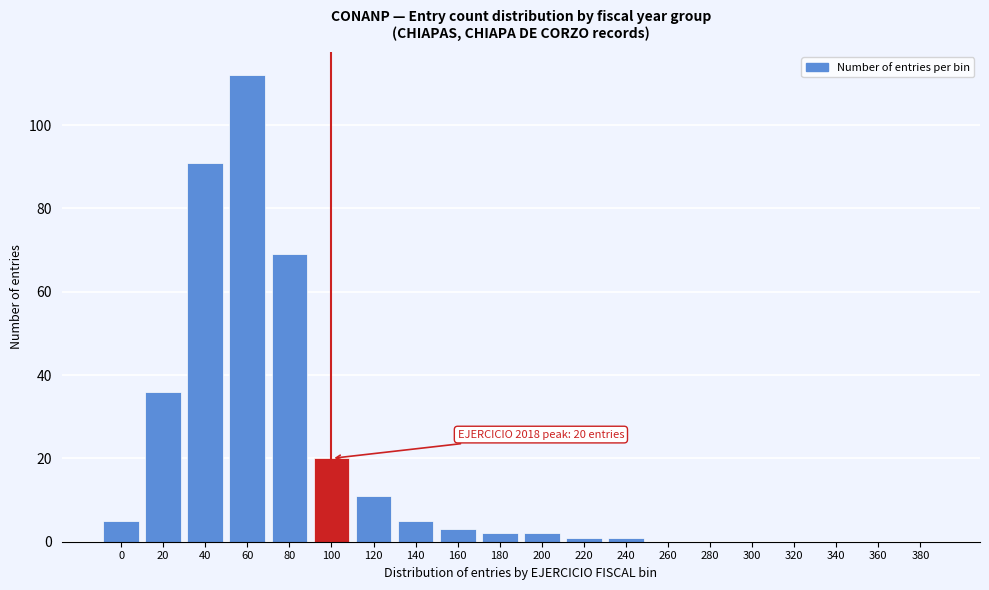

Reading right to left, list all the values displayed in this chart.

380=0	360=0	340=0	320=0	300=0	280=0	260=0	240=1	220=1	200=2	180=2	160=3	140=5	120=11	100=20	80=69	60=112	40=91	20=36	0=5